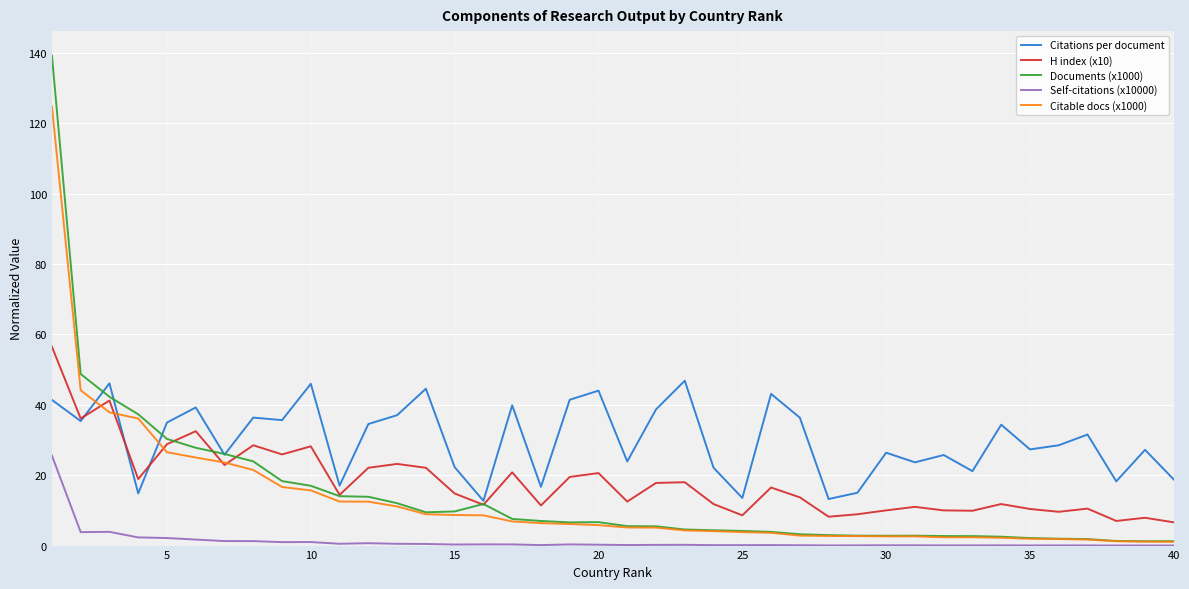

At how many categories does at least one series exceed 16?

36